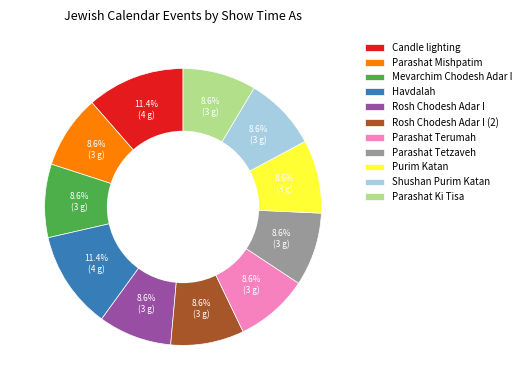

To the nearest percent, what is the average slice percentage?

9%